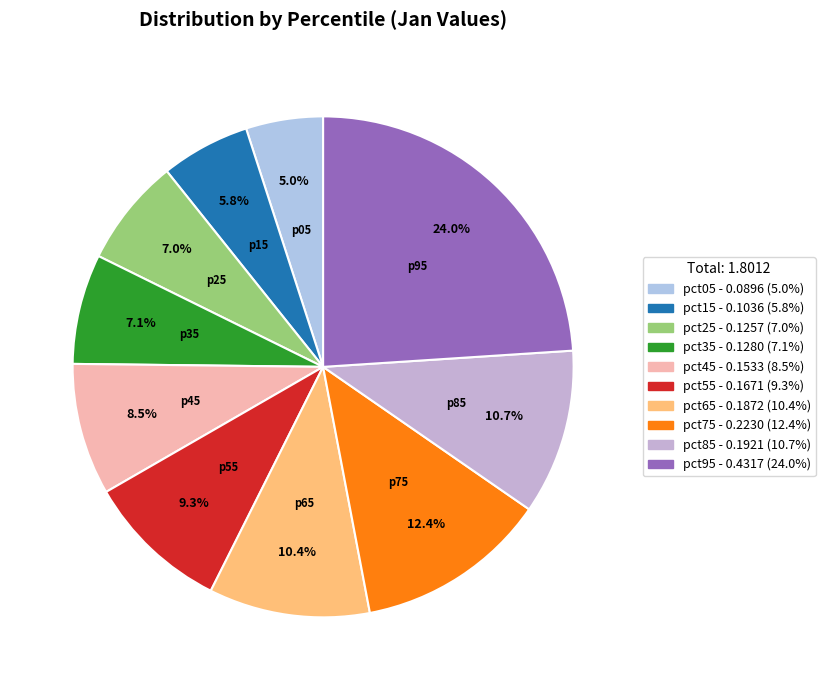

To the nearest percent, what percentage of the pie is pct35?

7%